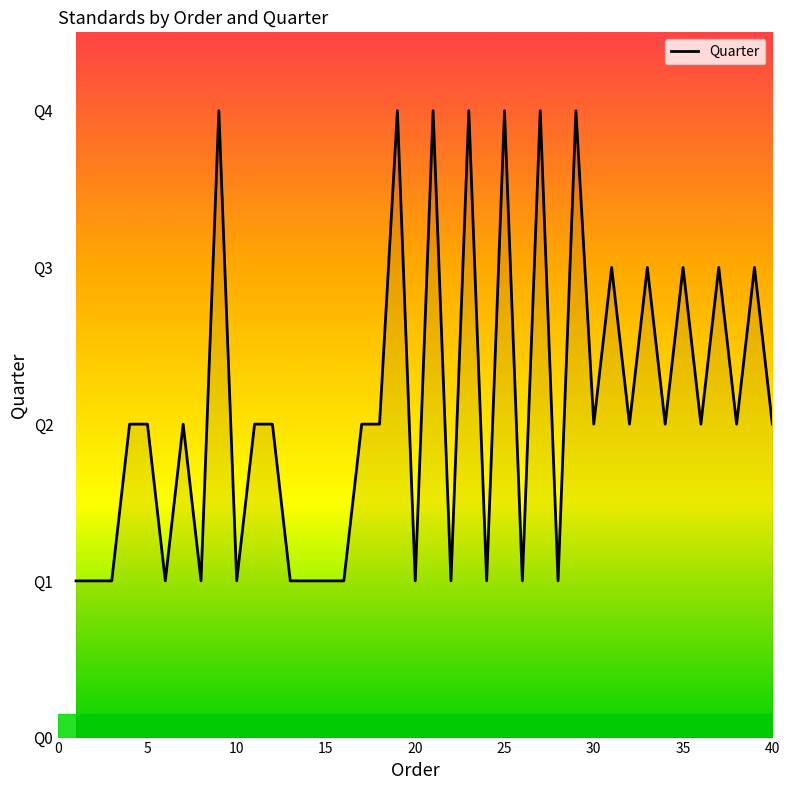

Is this an area chart (filled region under the line)?

Yes